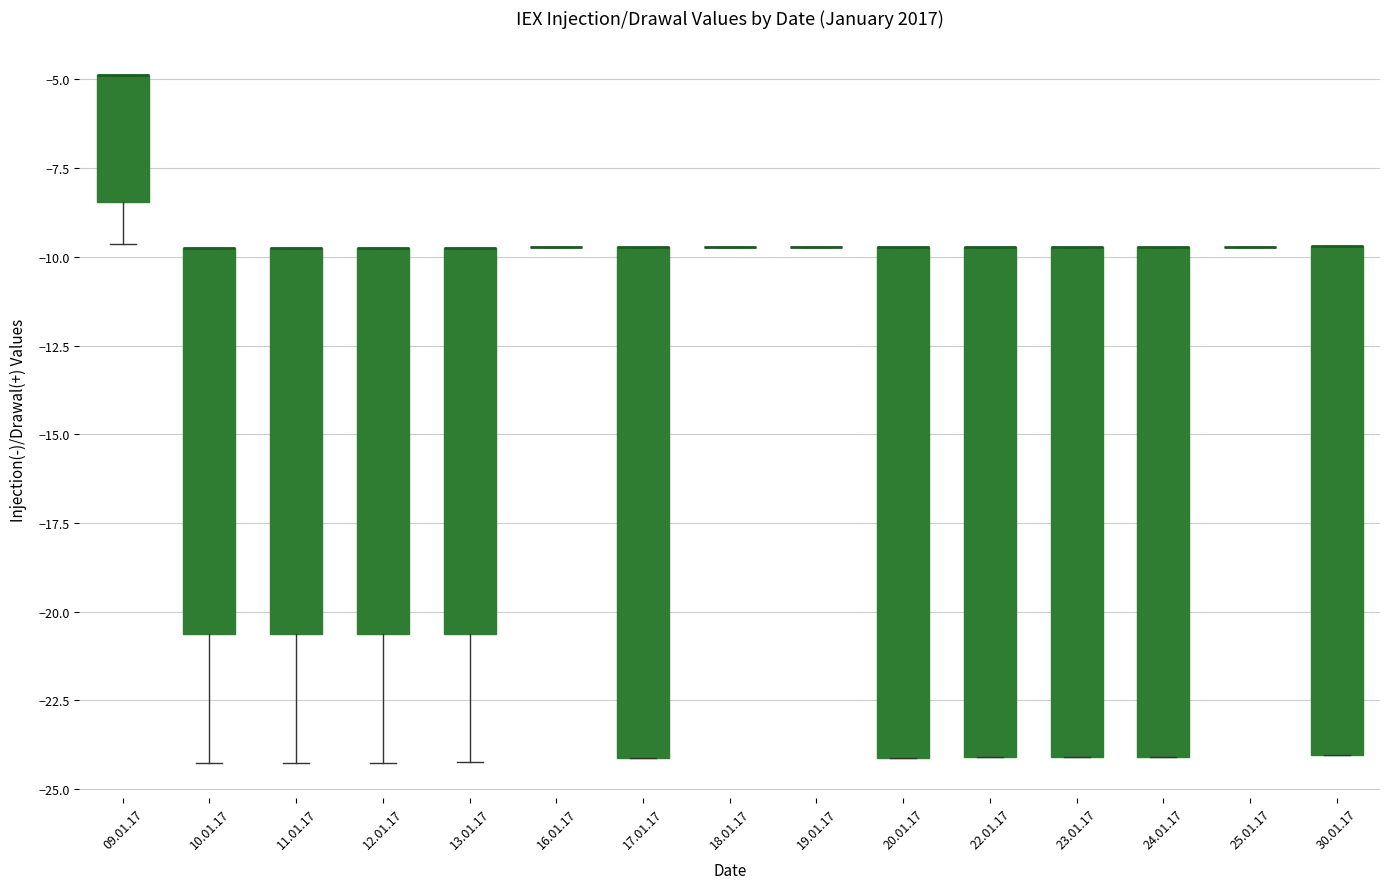

Reading left to right, read every box against the y-axis: the position of its median line, the range the box covers, and the ends of its whiskers. The values are not printed on the chart, so give them approximately, as read against the axis.

09.01.17: median -5.0 (drawn on the box's upper edge), box -8.5 to -5.0, whiskers -9.5 to -5.0
10.01.17: median -9.5 (drawn on the box's upper edge), box -20.5 to -9.5, whiskers -24.5 to -9.5
11.01.17: median -9.5 (drawn on the box's upper edge), box -20.5 to -9.5, whiskers -24.5 to -9.5
12.01.17: median -9.5 (drawn on the box's upper edge), box -20.5 to -9.5, whiskers -24.5 to -9.5
13.01.17: median -9.5 (drawn on the box's upper edge), box -20.5 to -9.5, whiskers -24.0 to -9.5
16.01.17: box collapsed to a line at -9.5, whiskers -9.5 to -9.5
17.01.17: median -9.5 (drawn on the box's upper edge), box -24.0 to -9.5, whiskers -24.0 to -9.5
18.01.17: box collapsed to a line at -9.5, whiskers -9.5 to -9.5
19.01.17: box collapsed to a line at -9.5, whiskers -9.5 to -9.5
20.01.17: median -9.5 (drawn on the box's upper edge), box -24.0 to -9.5, whiskers -24.0 to -9.5
22.01.17: median -9.5 (drawn on the box's upper edge), box -24.0 to -9.5, whiskers -24.0 to -9.5
23.01.17: median -9.5 (drawn on the box's upper edge), box -24.0 to -9.5, whiskers -24.0 to -9.5
24.01.17: median -9.5 (drawn on the box's upper edge), box -24.0 to -9.5, whiskers -24.0 to -9.5
25.01.17: box collapsed to a line at -9.5, whiskers -9.5 to -9.5
30.01.17: median -9.5 (drawn on the box's upper edge), box -24.0 to -9.5, whiskers -24.0 to -9.5